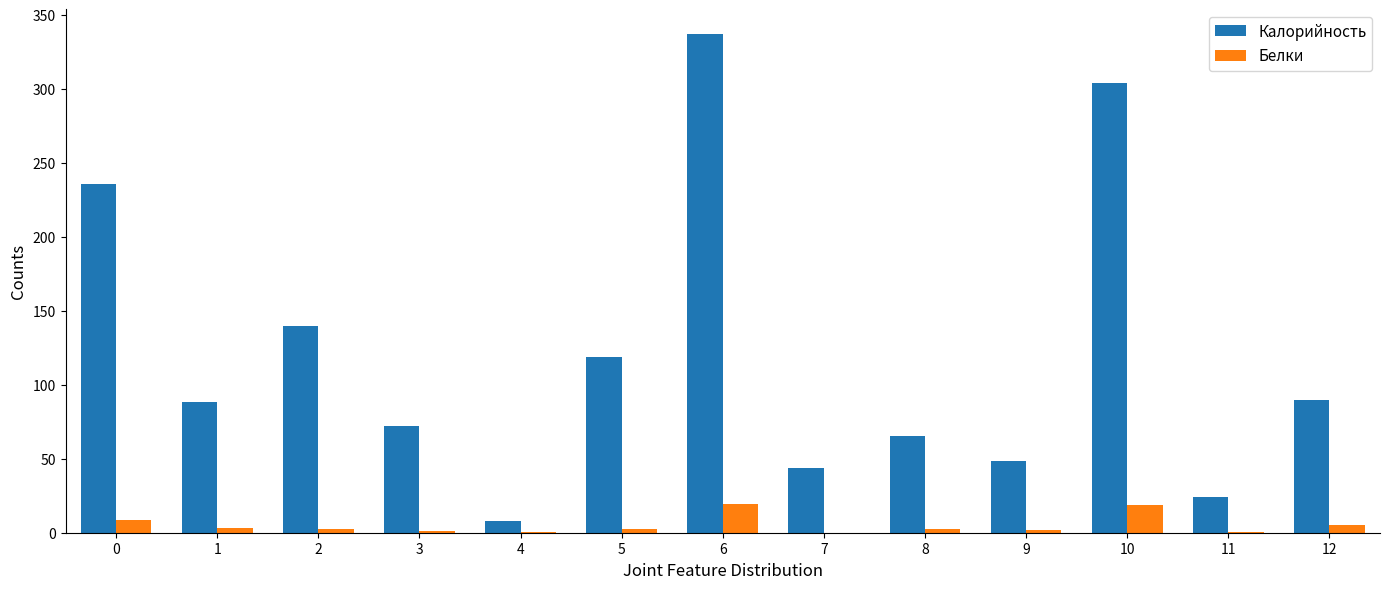

Is it true that Калорийность equals 115.7 at 0?

False